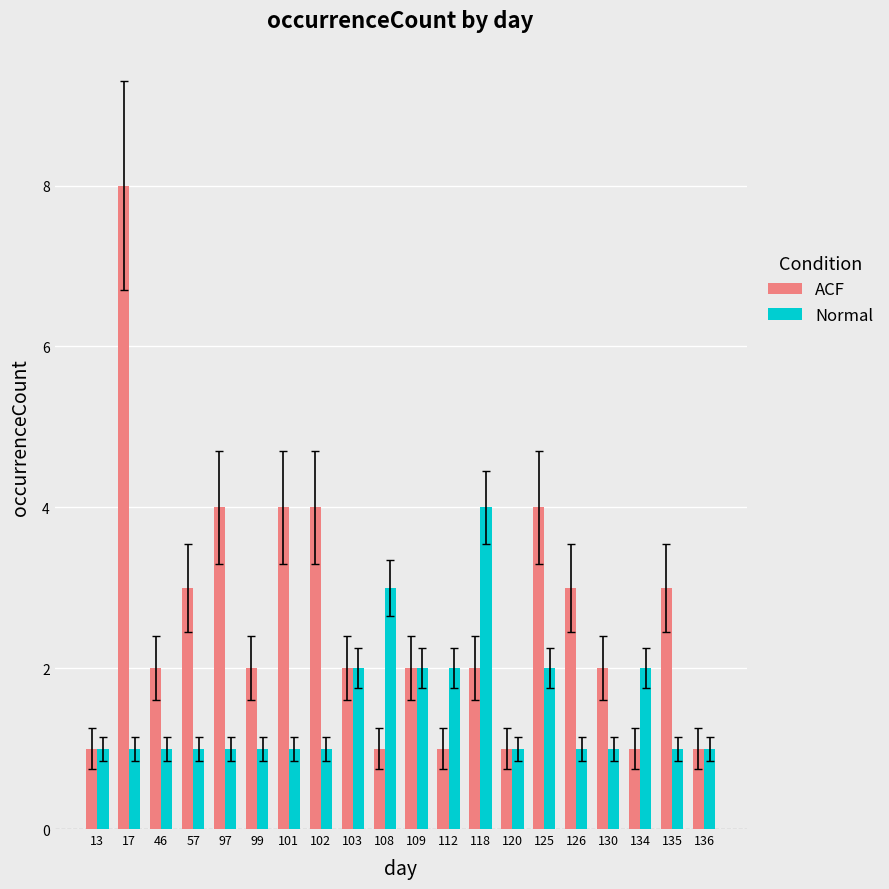

The Normal series shows 0 at 13. True or false?

False